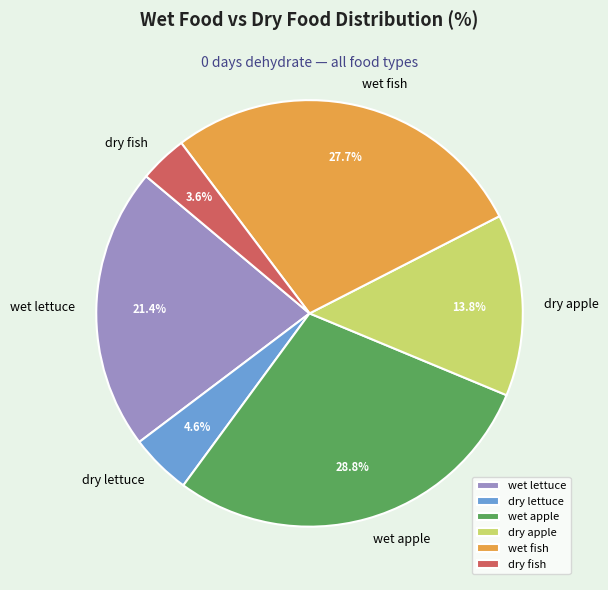

To the nearest percent, what is the difference between the largest and smallest slice percentages?

25%